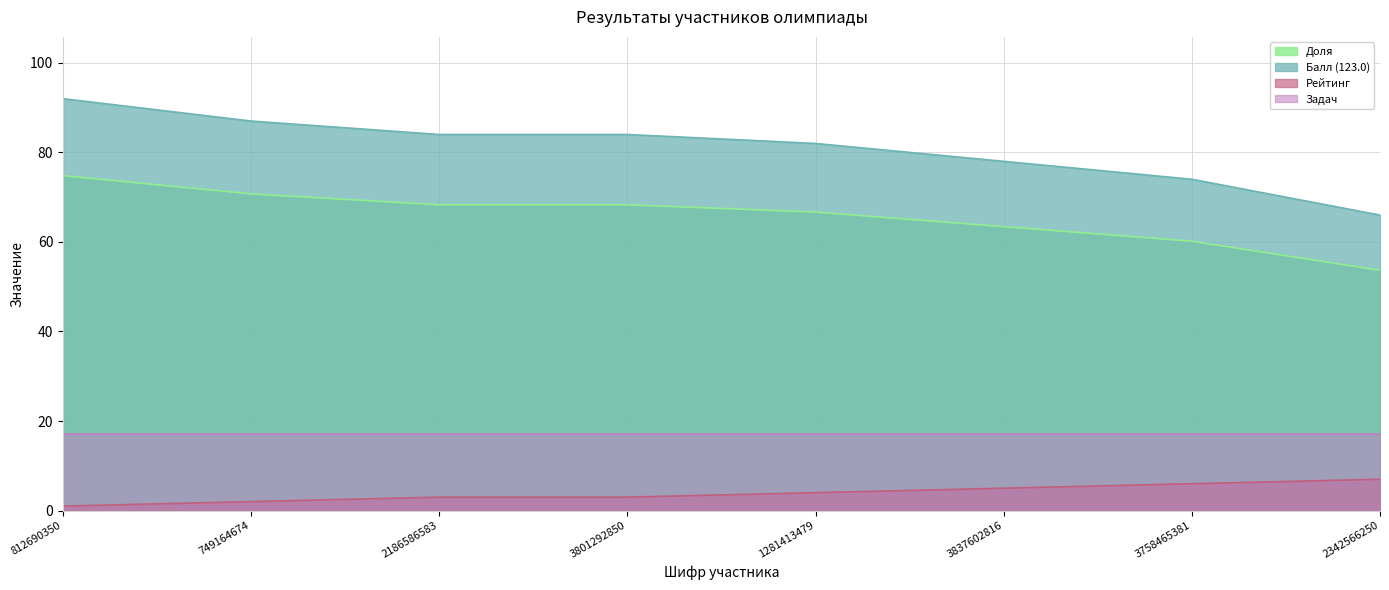

What is the spread (max minus min) of values at 3837602816?

73.0